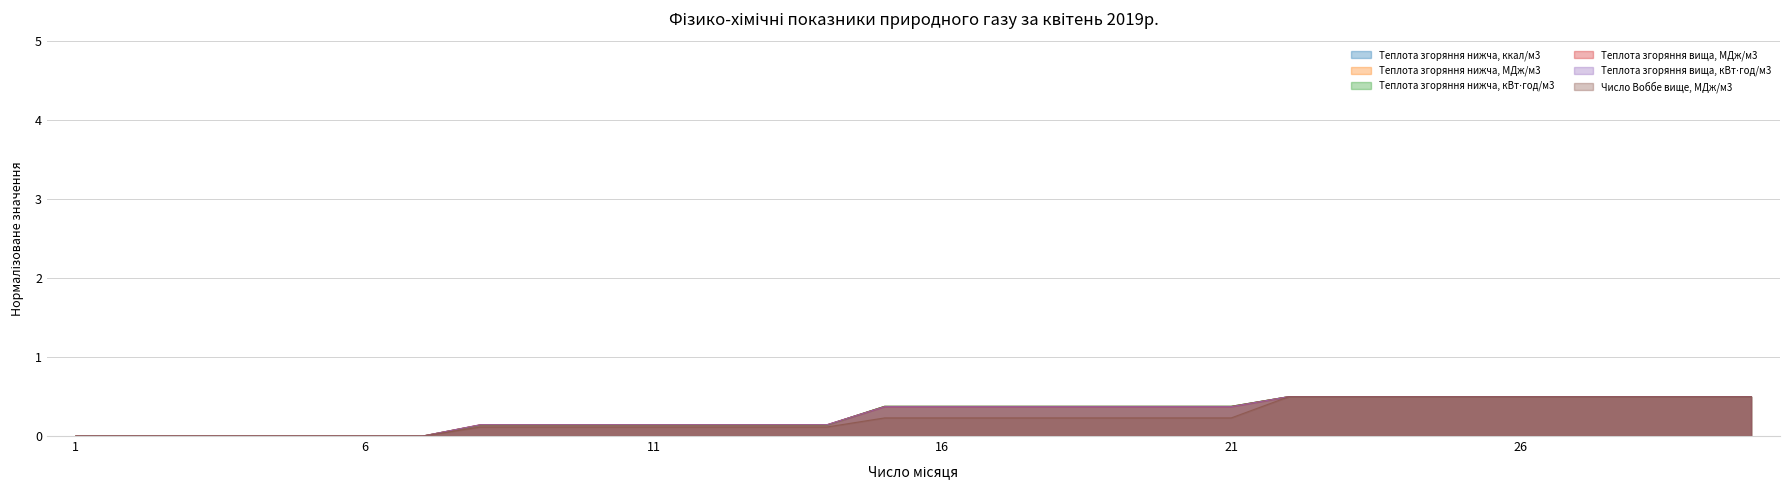

What is the value of the Теплота згоряння вища, кВт⋅год/м3 point at the 14th from the left?

0.1